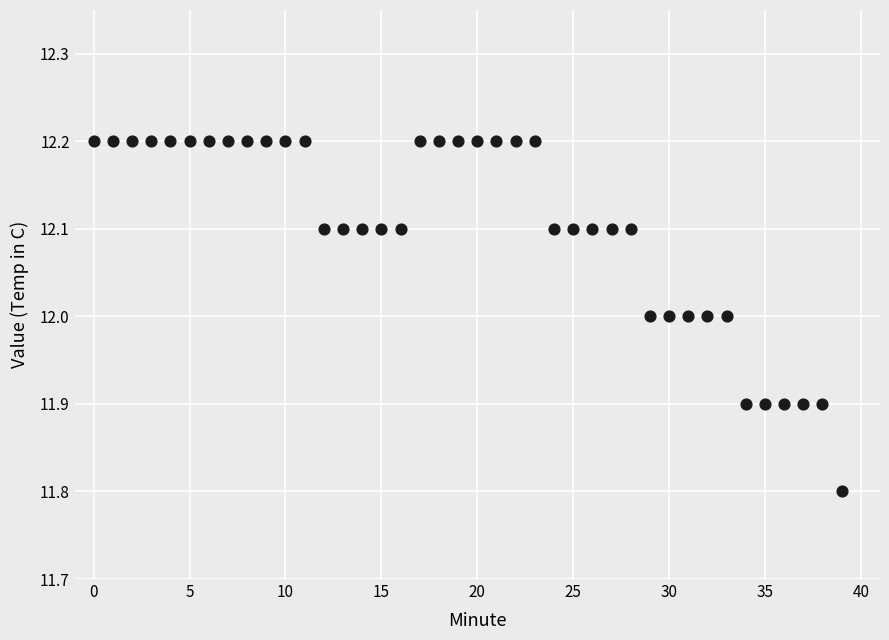

What is the range of Y values (max minus min)?

0.4